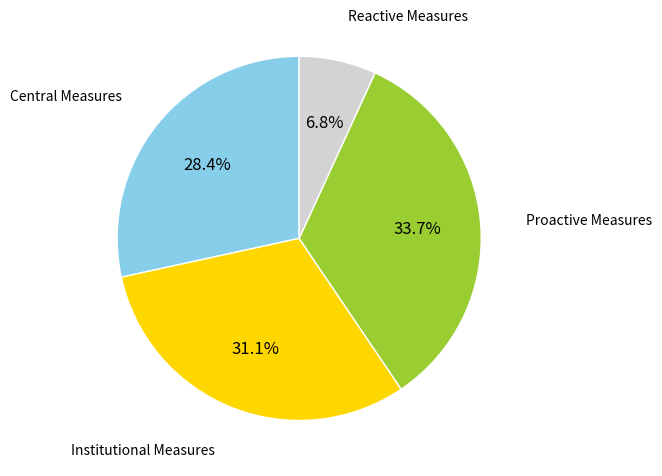

How many segments does this pie chart have?

4